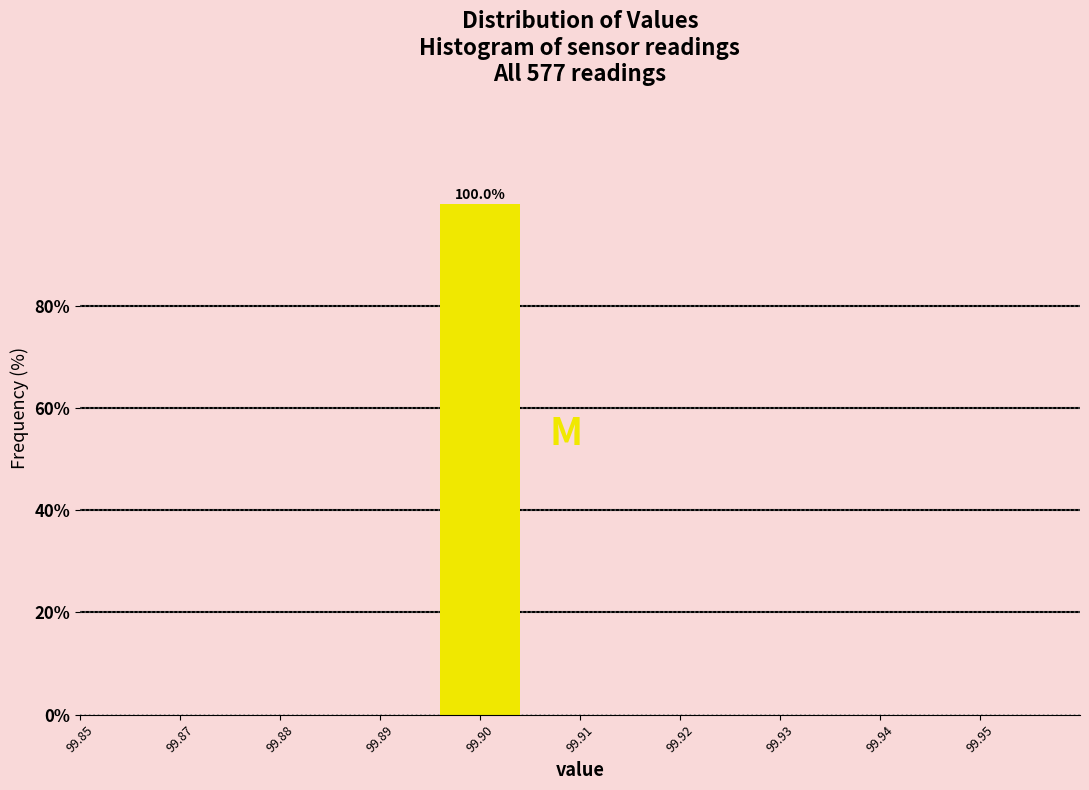

Reading left to right, transcribe all the data shown in this chart.

99.85=0	99.87=0	99.88=0	99.89=0	99.90=100	99.91=0	99.92=0	99.93=0	99.94=0	99.95=0